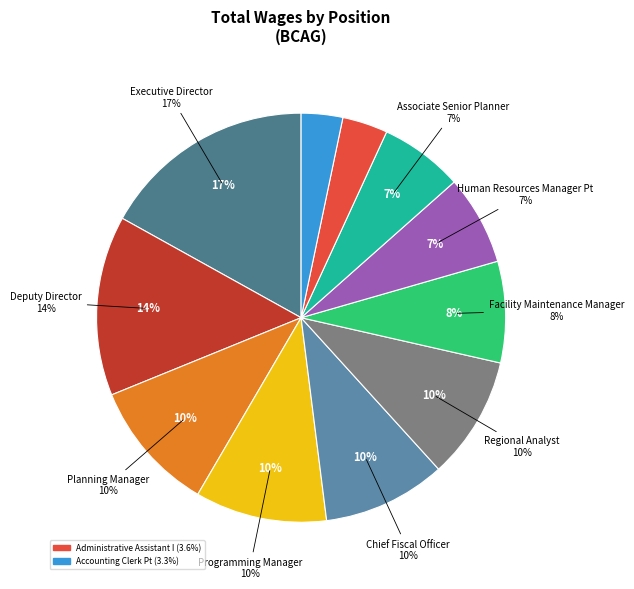

Between Accounting Clerk Pt and Regional Analyst, which is larger?

Regional Analyst